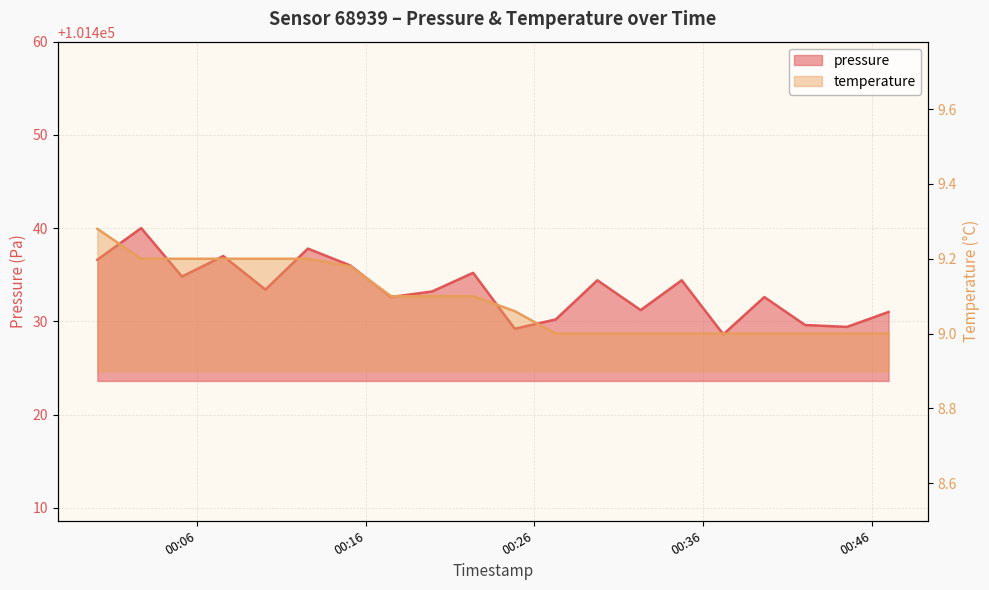

Which has a higher value, 2024-03-07T00:17:30 or 2024-03-07T00:42:03?

2024-03-07T00:17:30